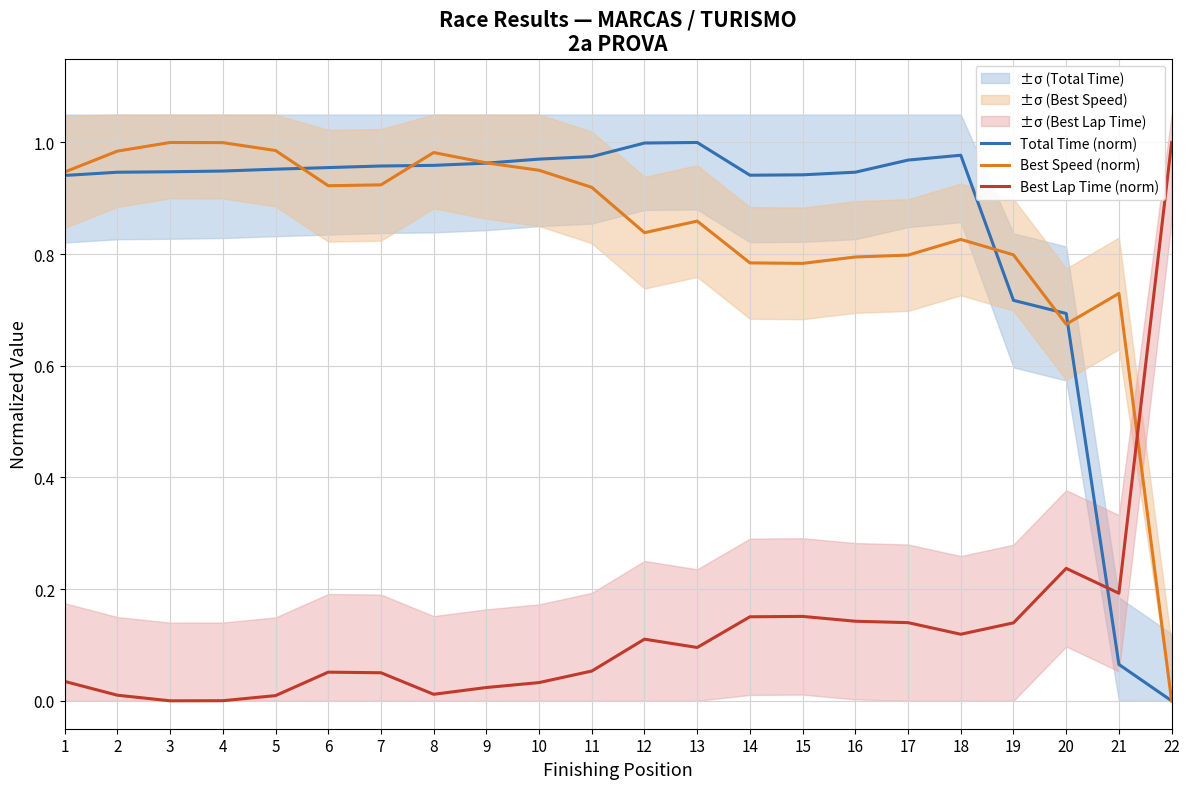

Between which two adjacent categories do Total Time (norm) and Best Speed (norm) first intersect?

5 and 6